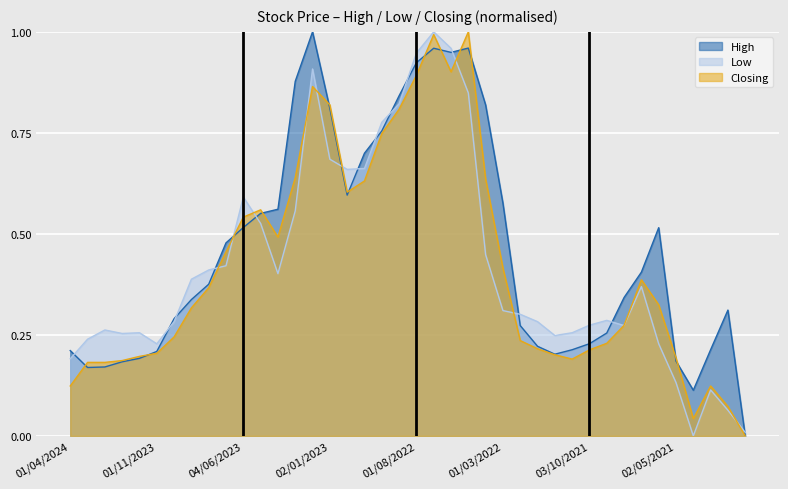

Is the value of Closing at 01/11/2021 greater than the value of Low at 01/06/2021?

No